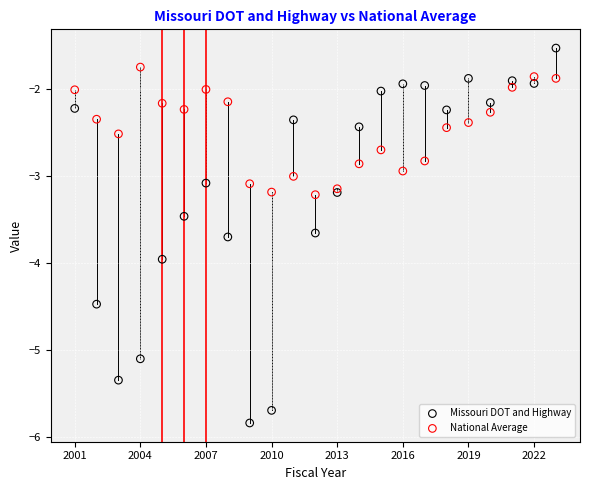

What are all the series names shown in the legend?

Missouri DOT and Highway, National Average